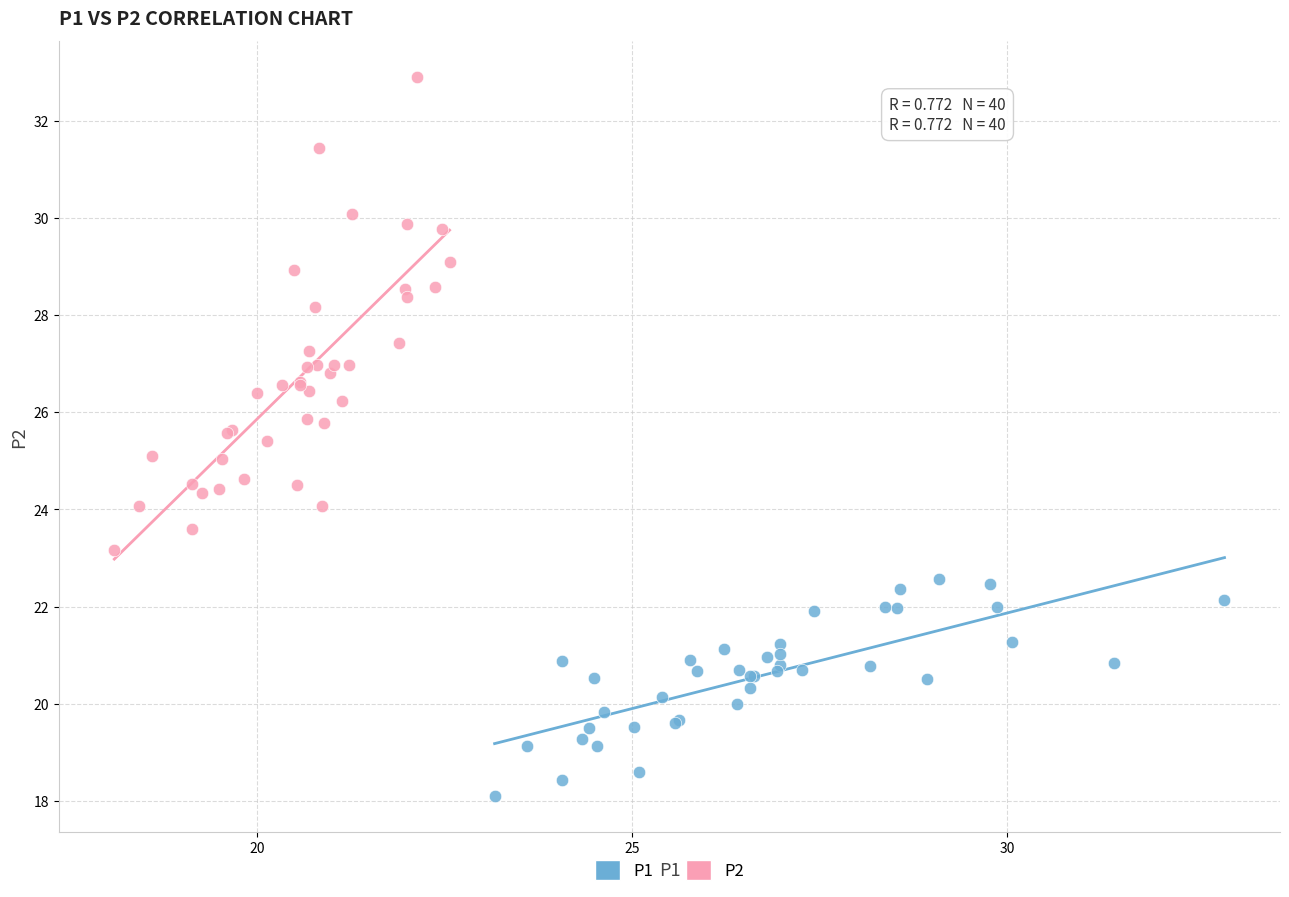

Which series has the widest spread of Y values?

P2